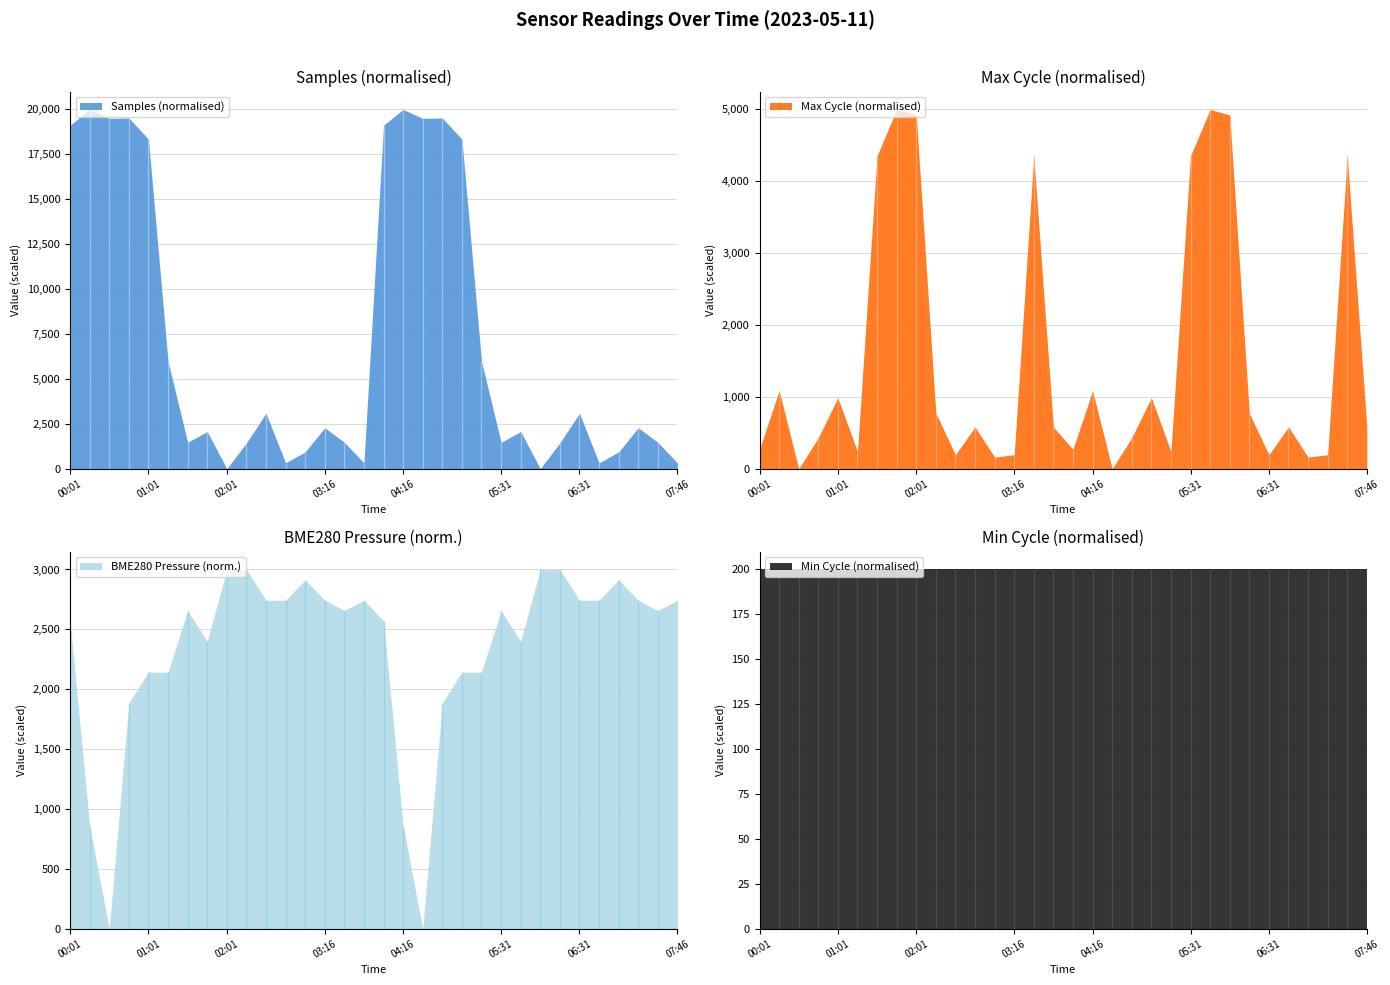

True or false: Samples has a value of 8213490 at 05:46.

False